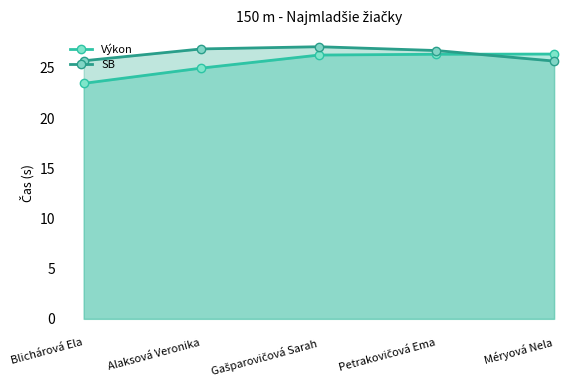

Between Méryová Nela and Petrakovičová Ema, which is larger?

Méryová Nela